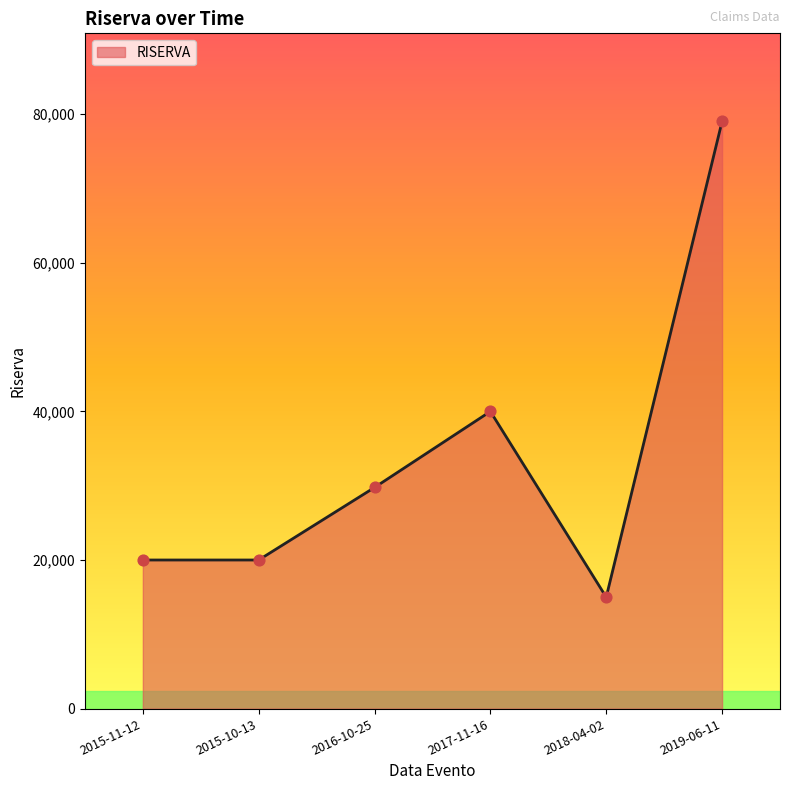

Between 2015-10-13 and 2016-10-25, which is larger?

2016-10-25